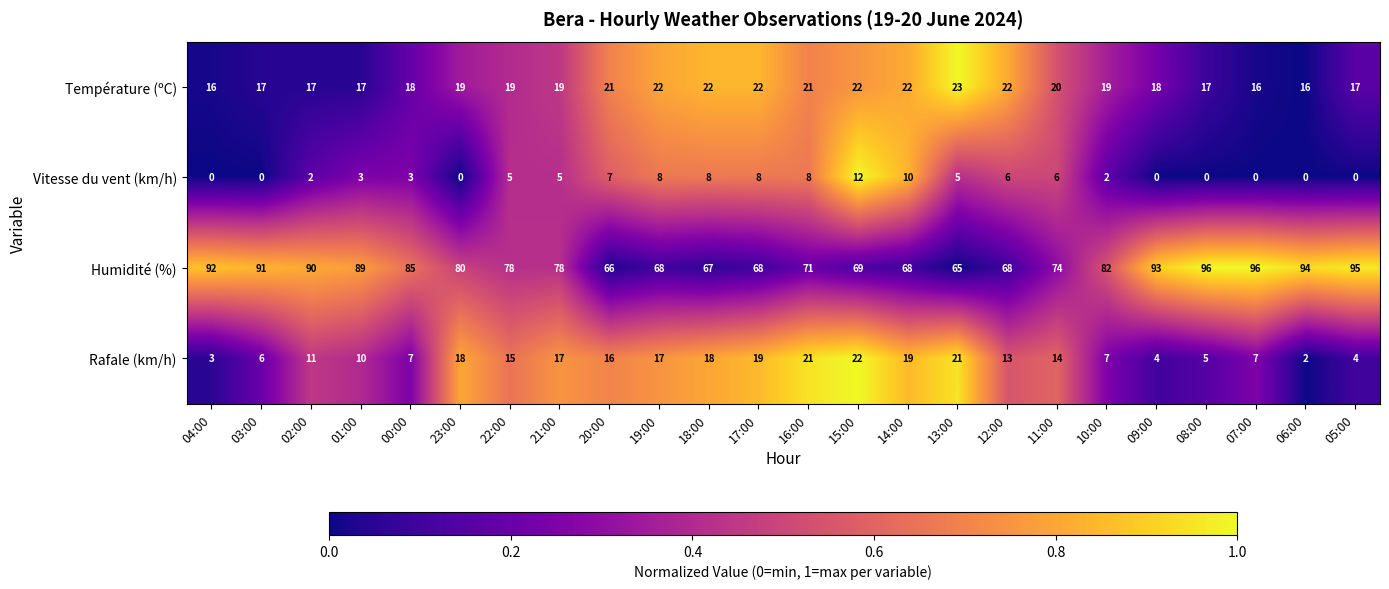

What is the difference between the highest and lowest values at 08:00?

96